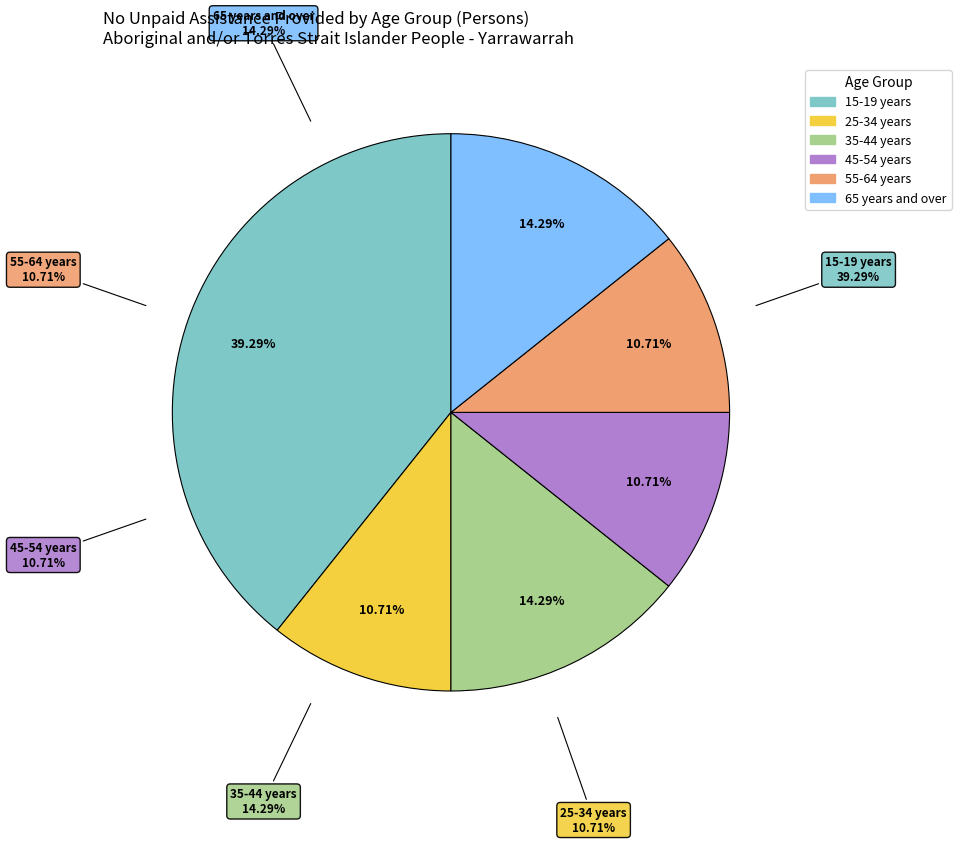

What percentage is the 15-19 years slice, to the nearest percent?

39%